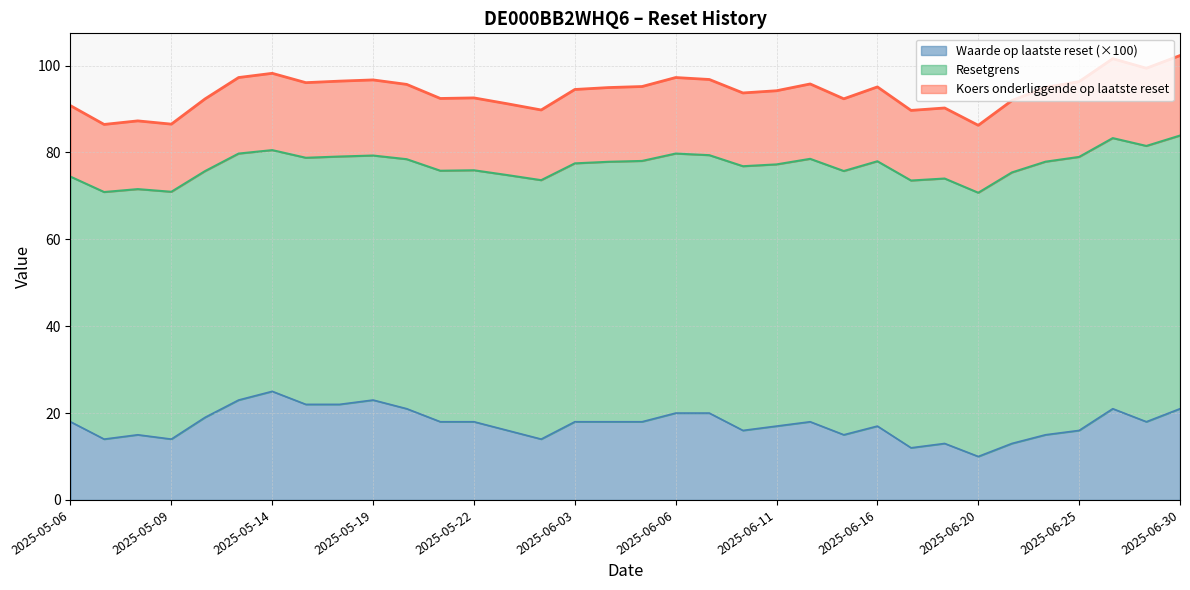

What is the value of the Resetgrens point at the 27th from the left?

74.0